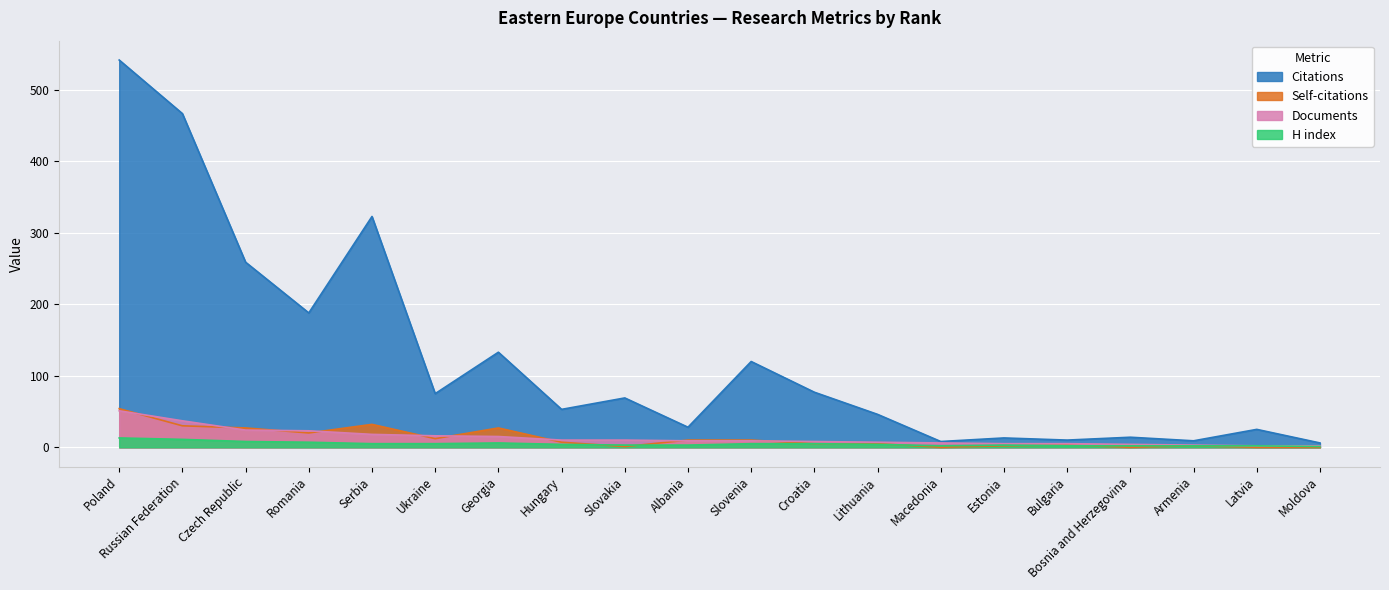

Which series changed the most between Poland and Georgia?

Citations